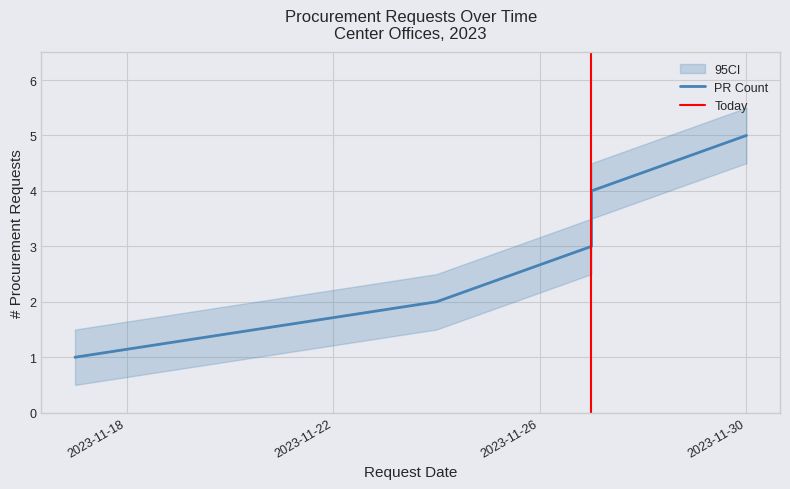

True or false: the data shows 1 at 2023-11-18.

True